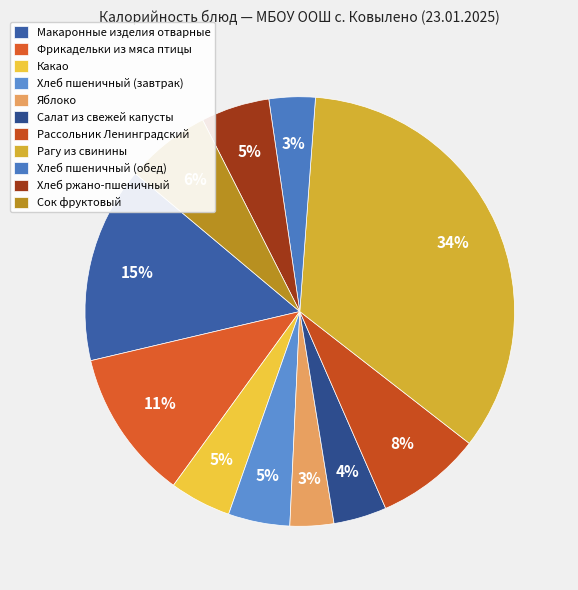

How many segments does this pie chart have?

11